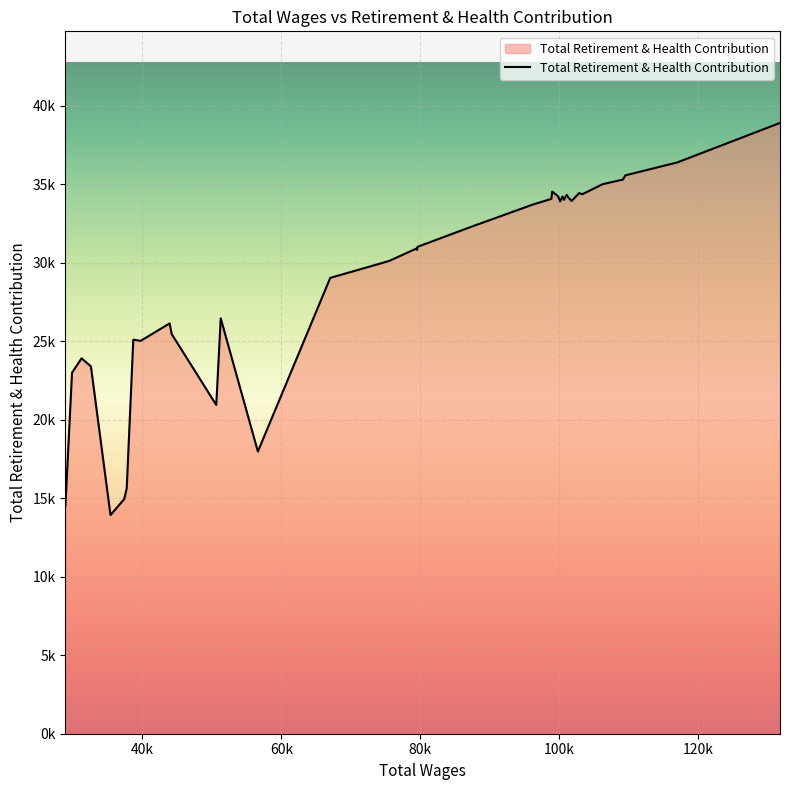

Is this an area chart (filled region under the line)?

Yes